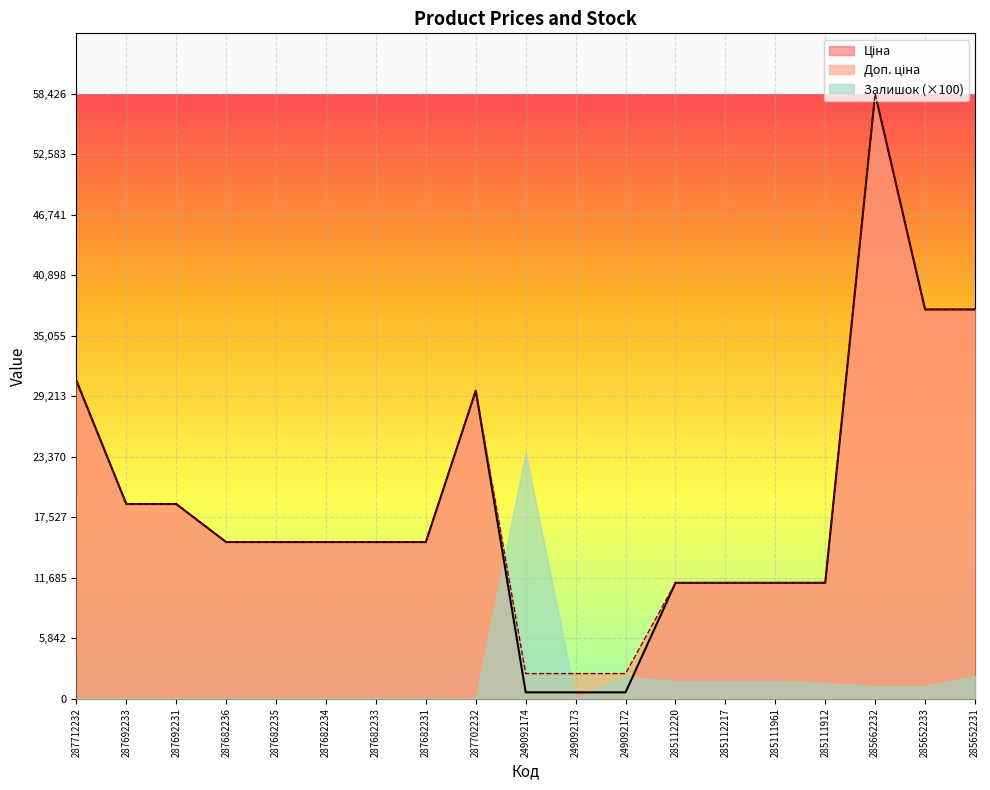

At which category is the sum across all series the highest?

285662232